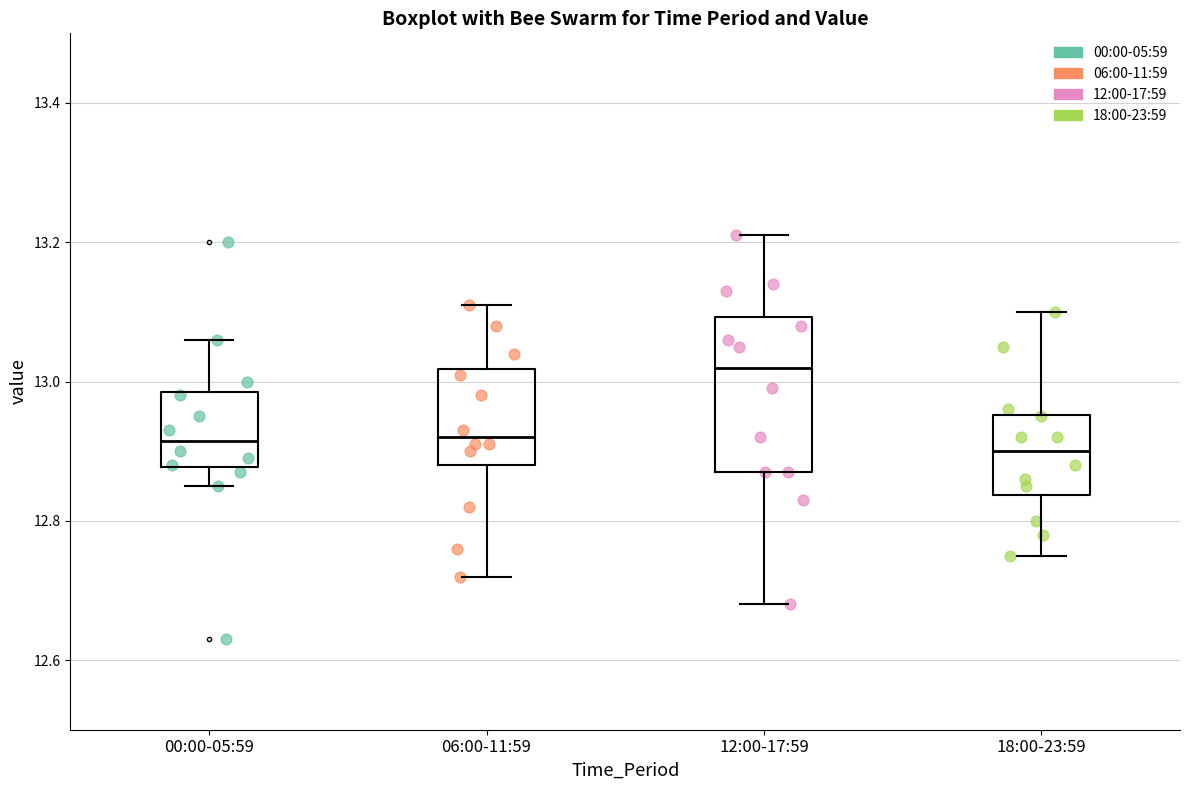

Comparing the boxes themselves (not the whiskers), which one is the tallest?

12:00-17:59